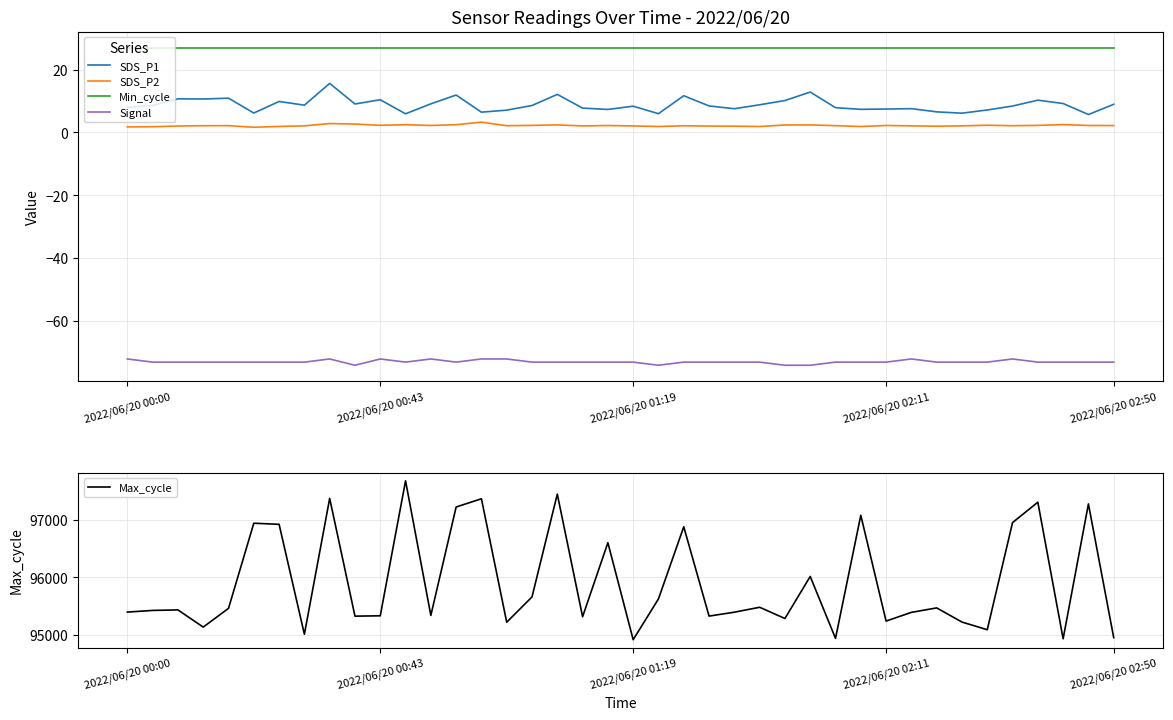

How many values in the Max_cycle series exceed 95431?

19